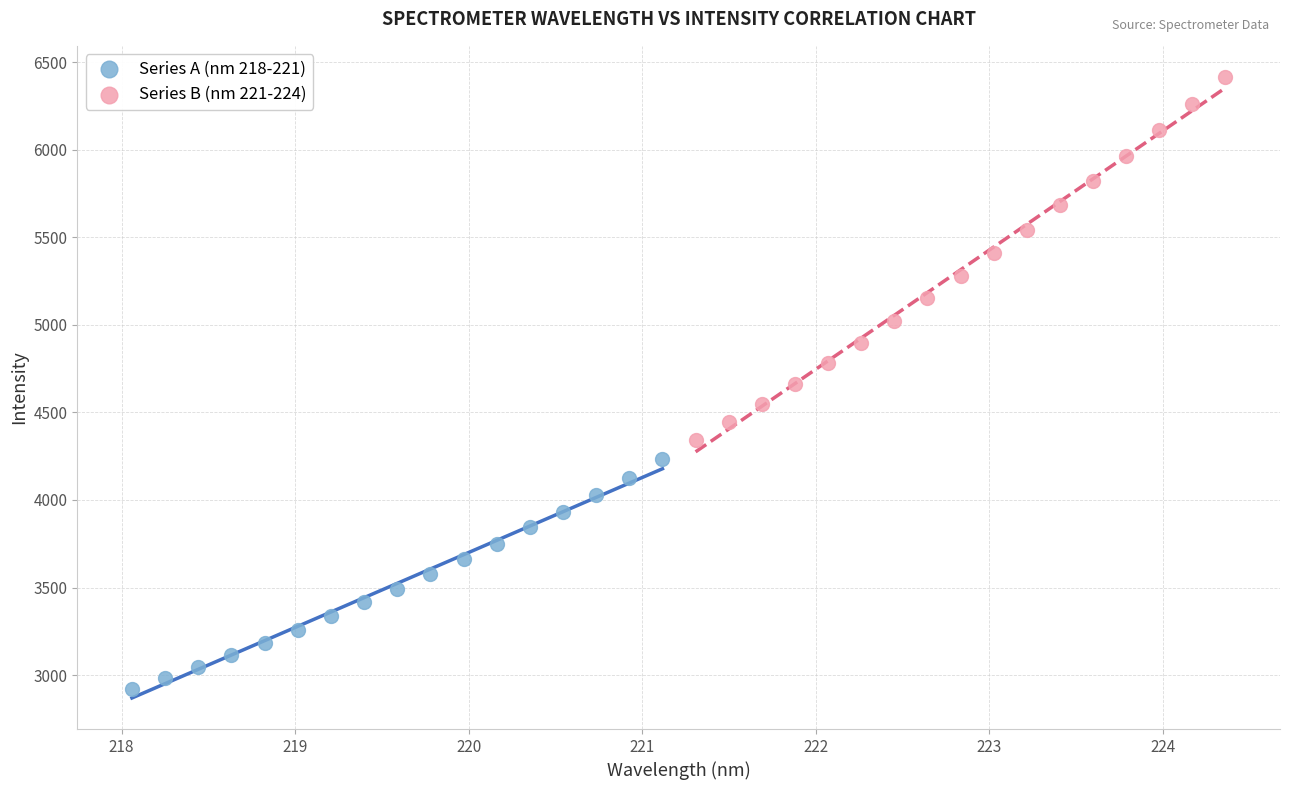

What are all the series names shown in the legend?

Series A (nm 218-221), Series B (nm 221-224)